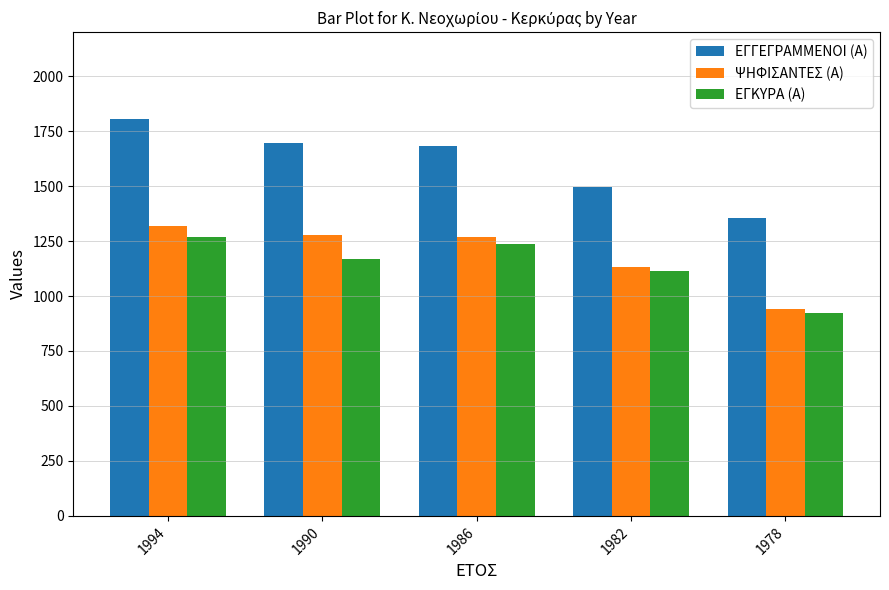

Which series has the largest total across all categories?

ΕΓΓΕΓΡΑΜΜΕΝΟΙ (Α)